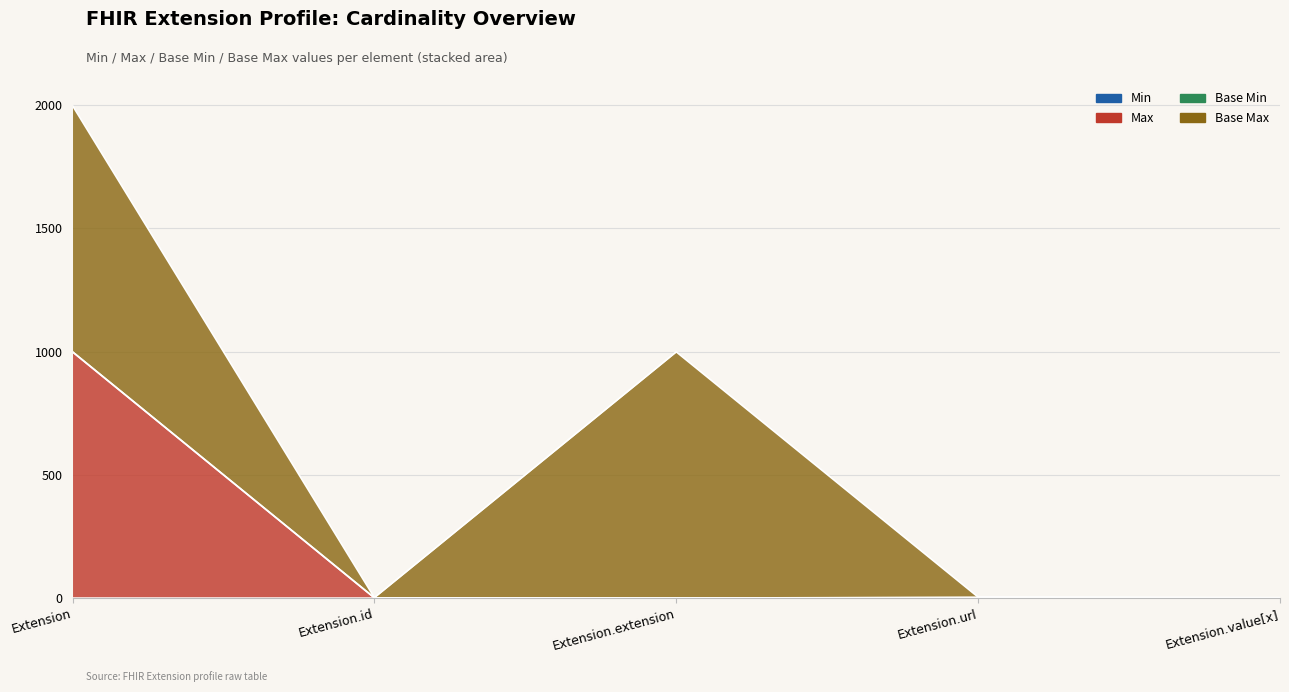

What is the value of the Max_numeric point at the 4th from the left?

2